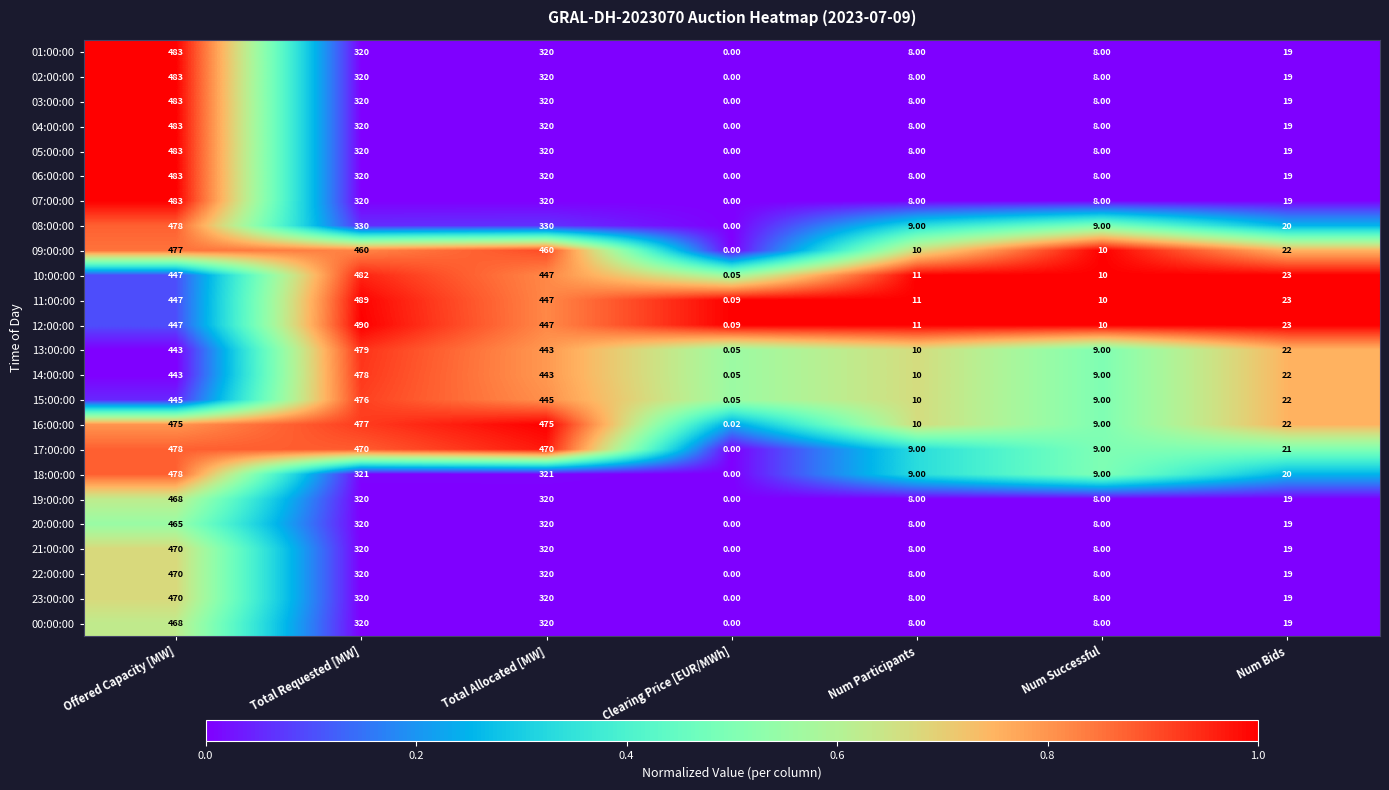

Which category has the highest value in the 12:00:00 series?

Total Requested [MW]